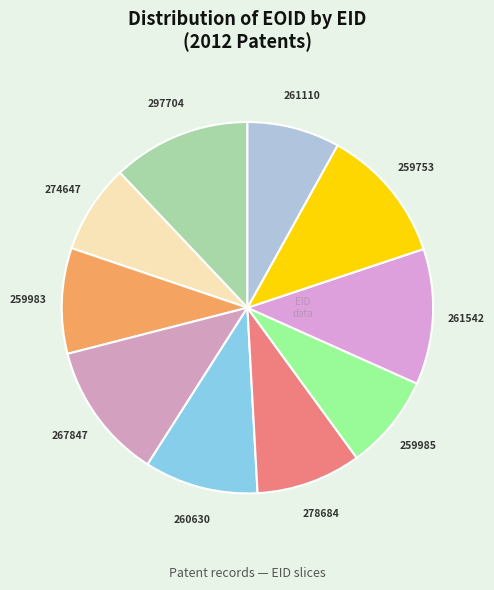

Which has a higher value, 267847 or 274647?

267847